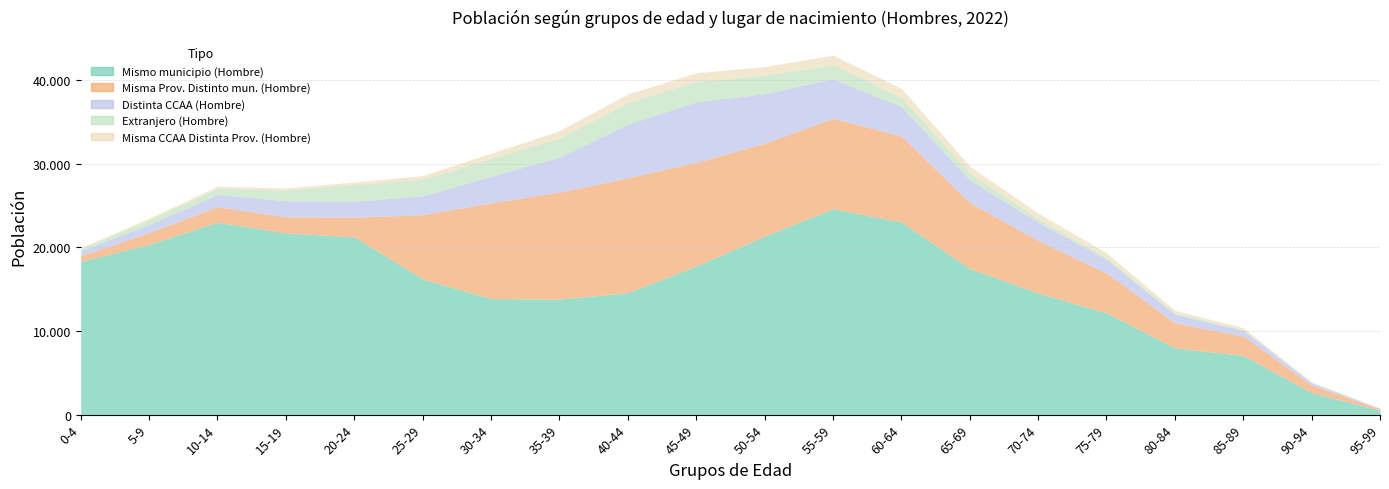

Between 10-14 and 75-79, which is larger?

10-14